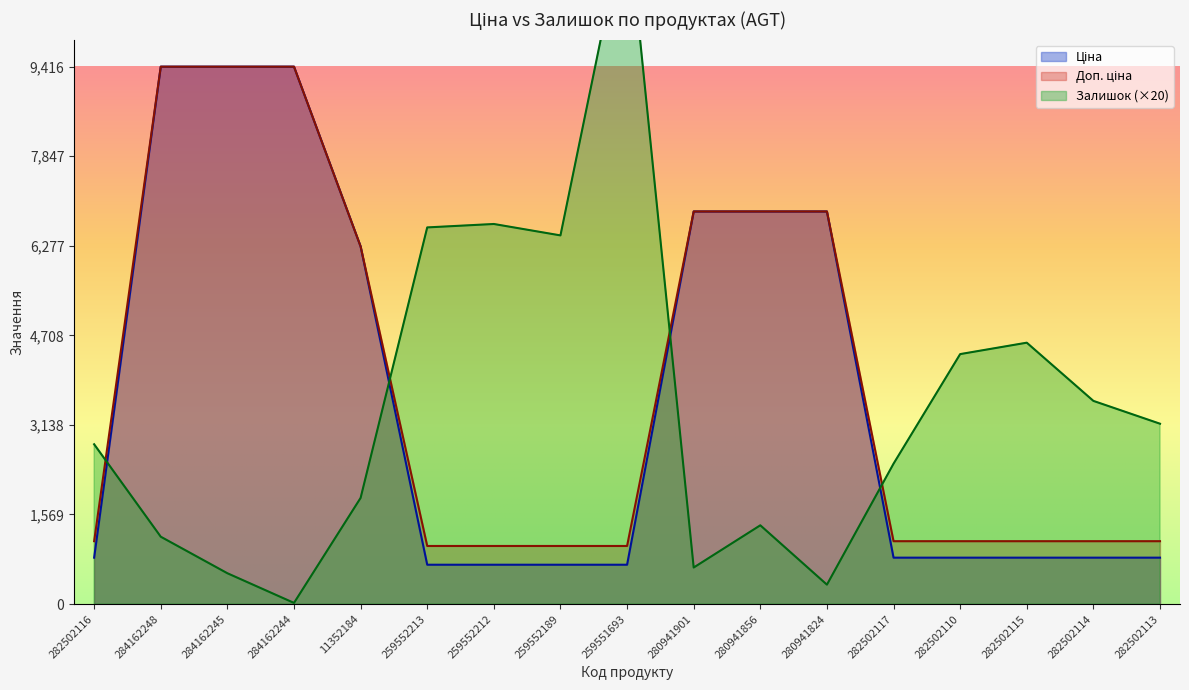

Between 284162245 and 259552189, which series saw the biggest shift?

Ціна